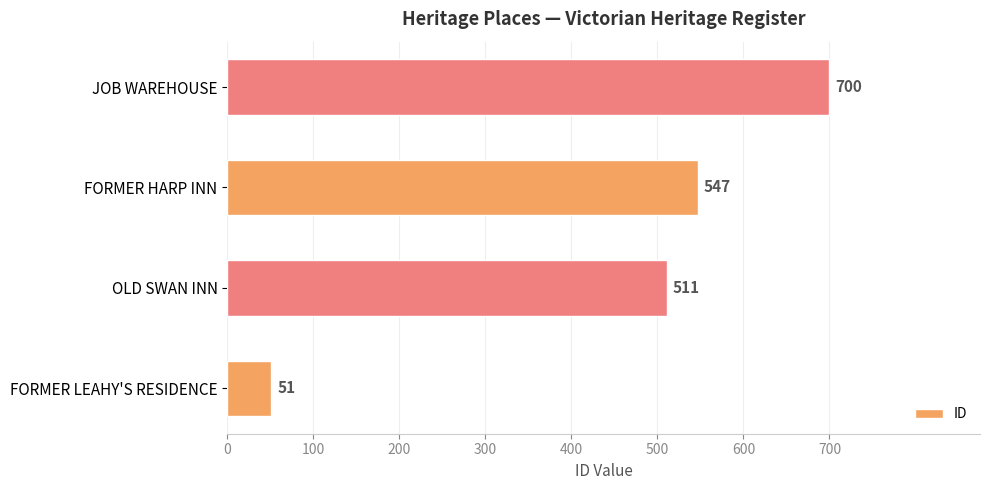

What is the change in value from OLD SWAN INN to JOB WAREHOUSE?

+189